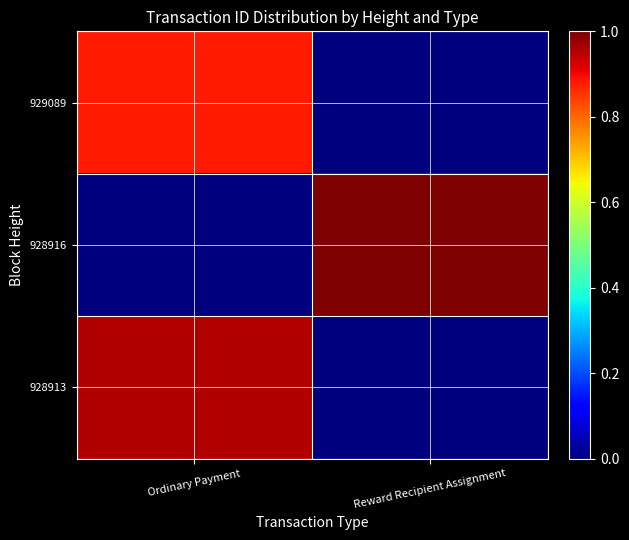

How many data points does each series have?

2